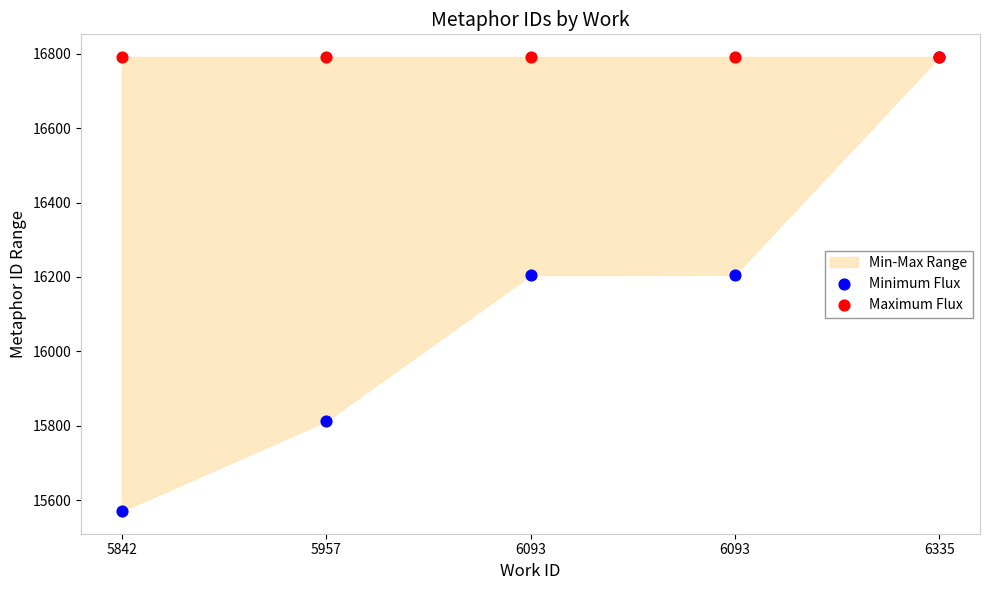

Which series reaches the maximum Y coordinate?

Minimum Flux